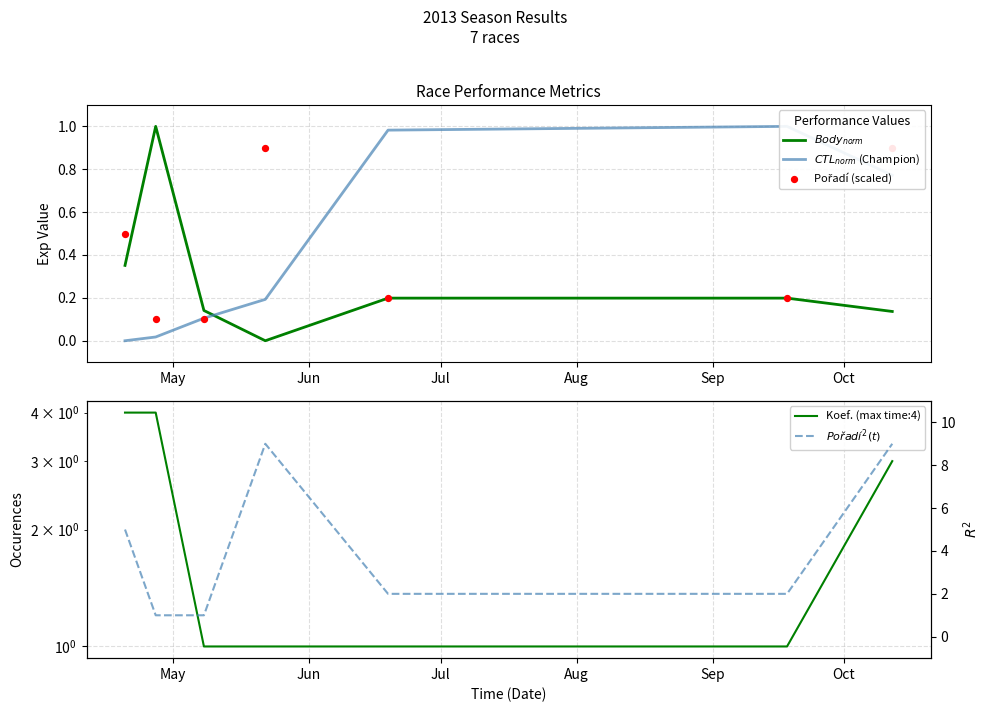

What are all the series names shown in the legend?

$Body_{norm}$, $CTL_{norm}$ (Champion), Pořadí (scaled), Koef. (max time:4), $Pořadí^2(t)$